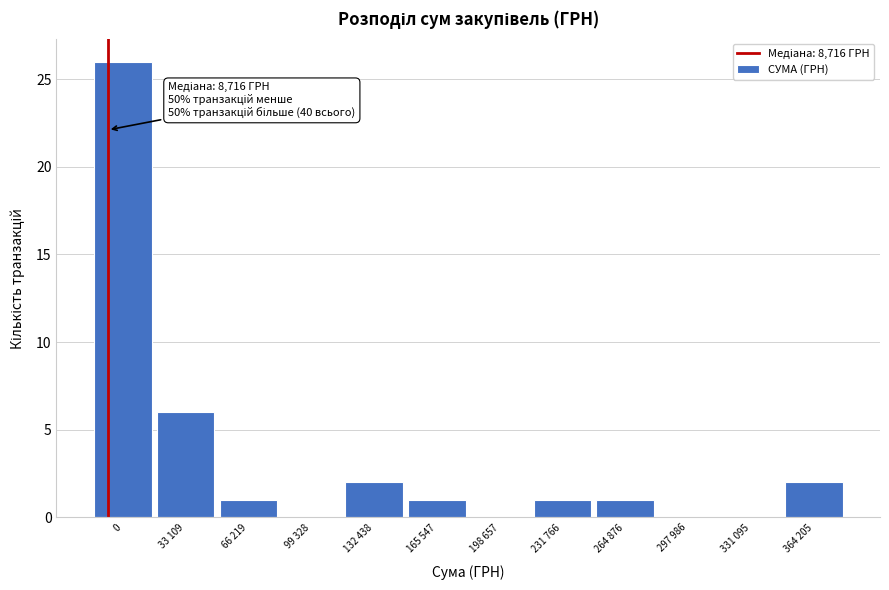

Reading left to right, what are all the values shown in this chart?

0=26	33 109=6	66 219=1	99 328=0	132 438=2	165 547=1	198 657=0	231 766=1	264 876=1	297 986=0	331 095=0	364 205=2